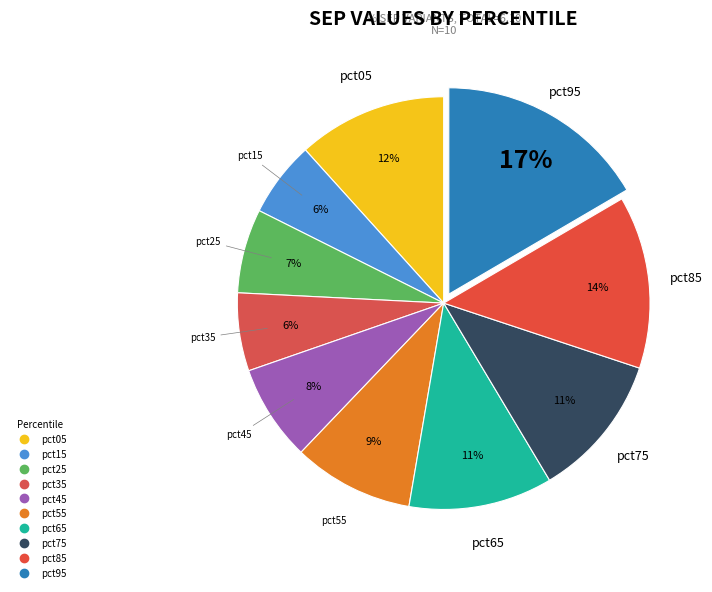

Does any single category account for the majority?

No